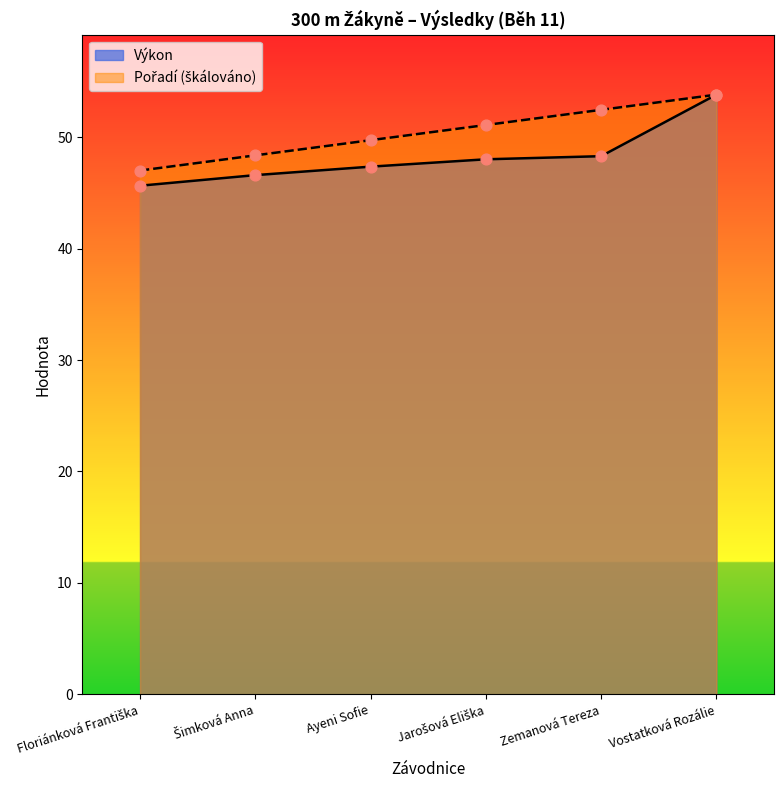

Which series has the largest total across all categories?

Pořadí